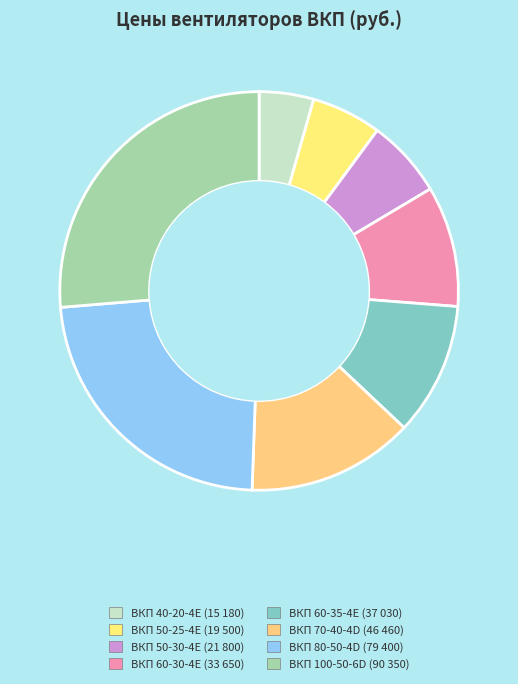

Between ВКП 50-30-4E and ВКП 100-50-6D, which is larger?

ВКП 100-50-6D